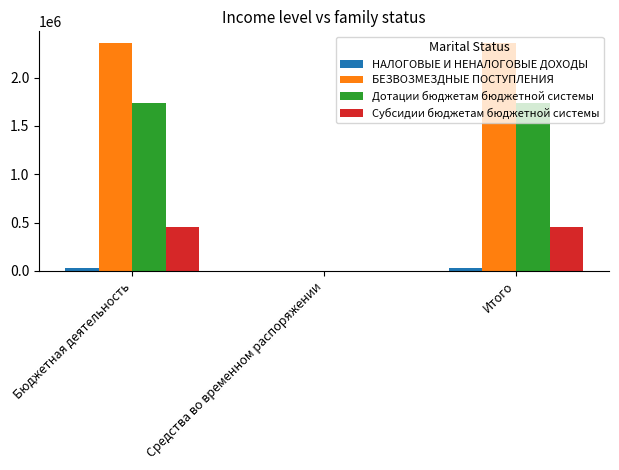

Which series has the largest total across all categories?

БЕЗВОЗМЕЗДНЫЕ ПОСТУПЛЕНИЯ